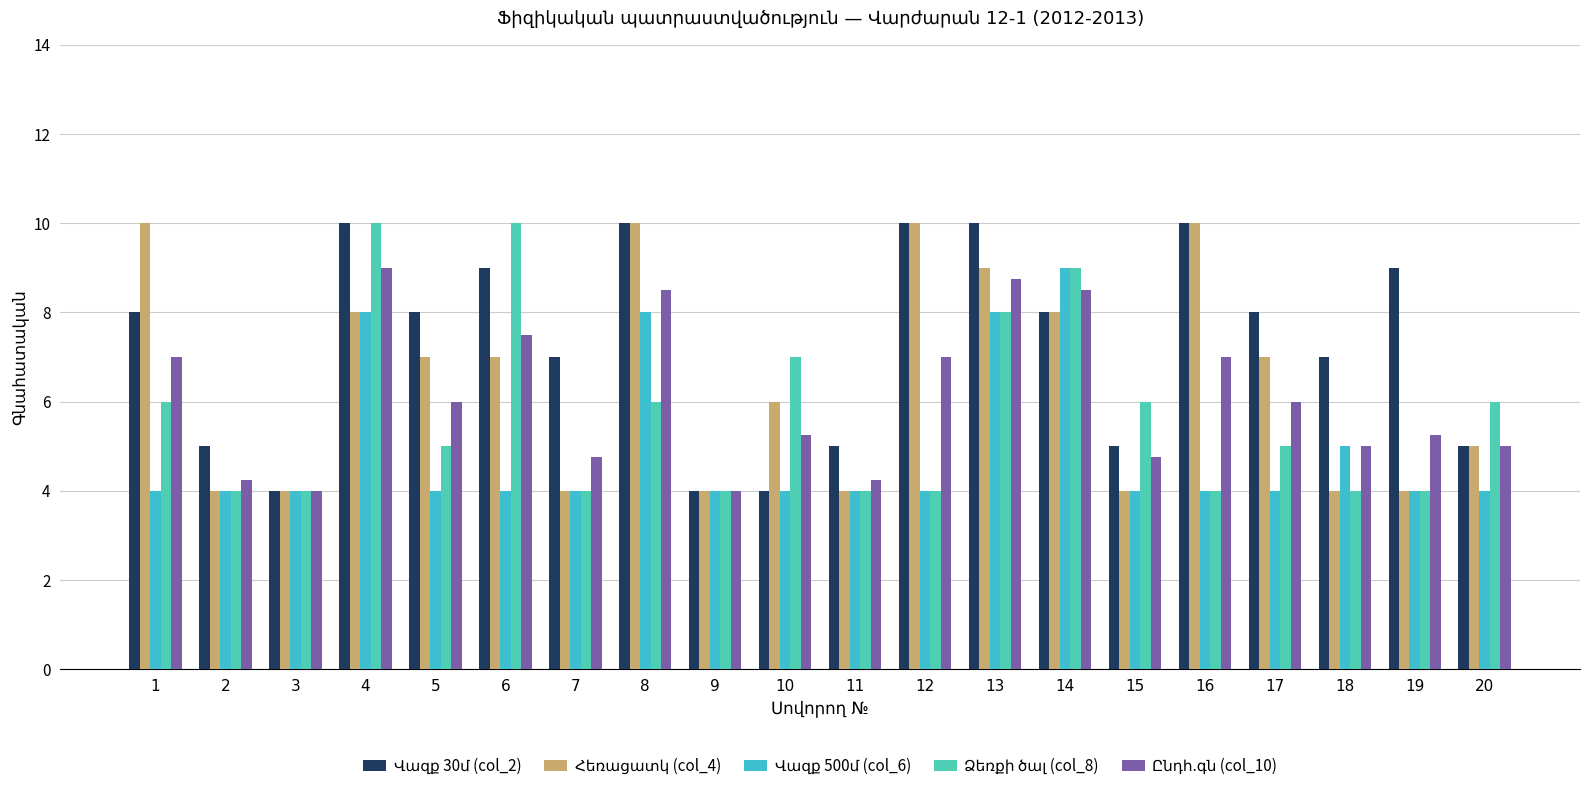

True or false: Վազք 30մ (col_2) has a value of 4.6 at 1.

False